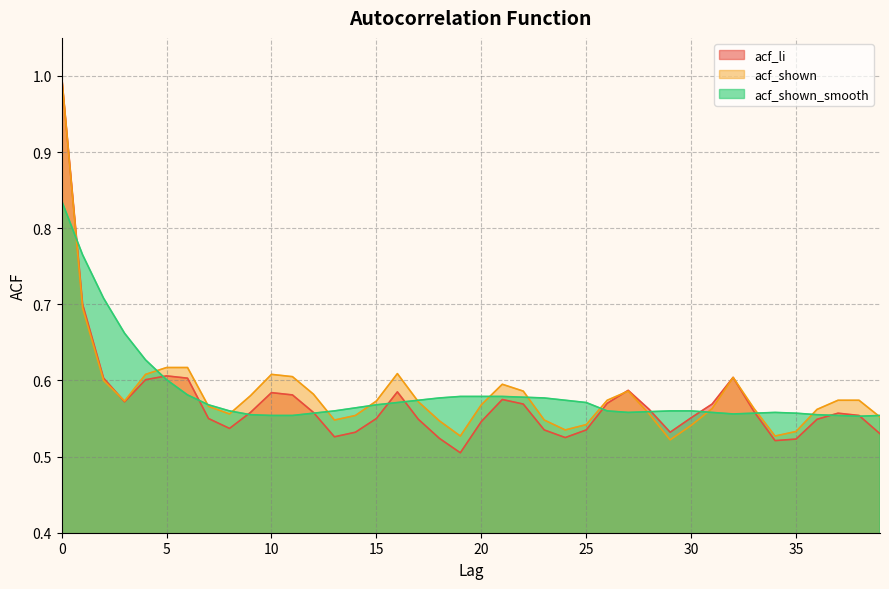

True or false: acf_li has more than 0 points higher than both neighbors.

True